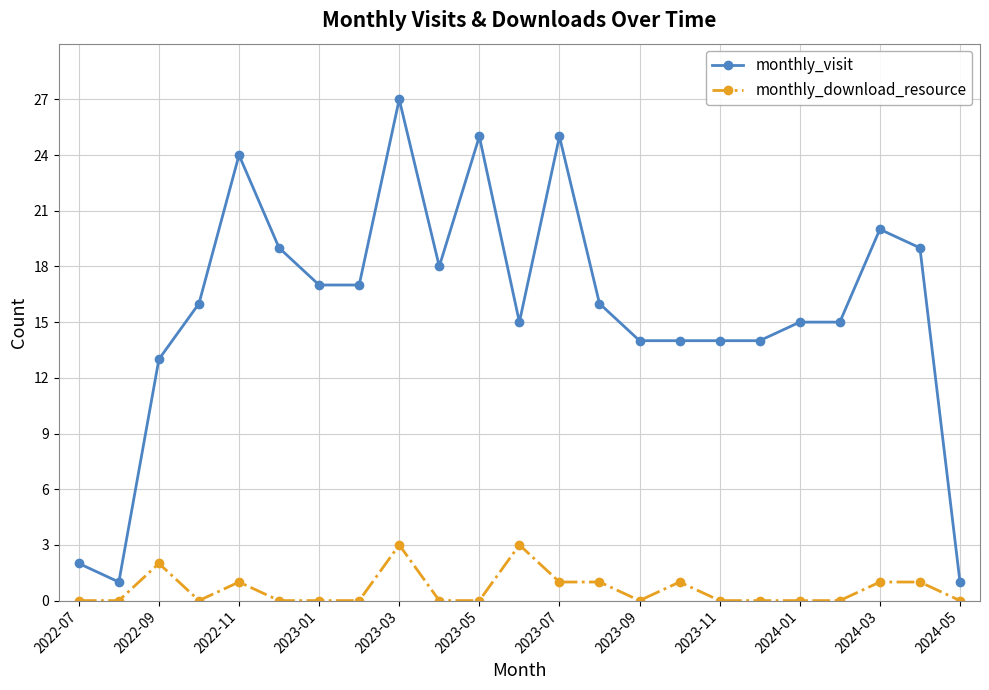

Which series has the widest spread of values?

monthly_visit